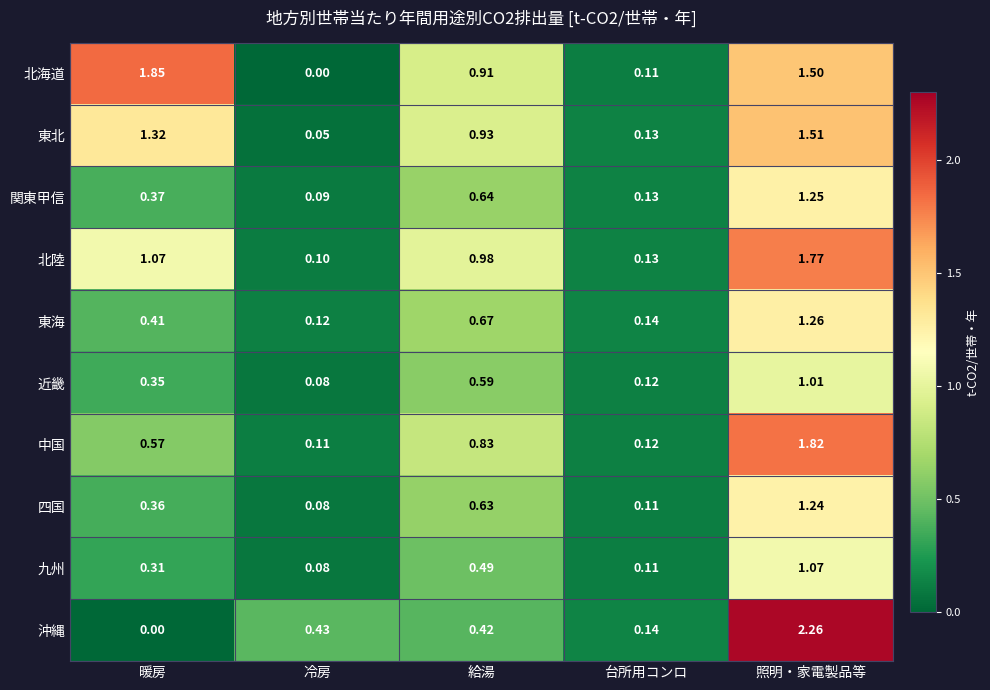

How many series are shown in this chart?

10